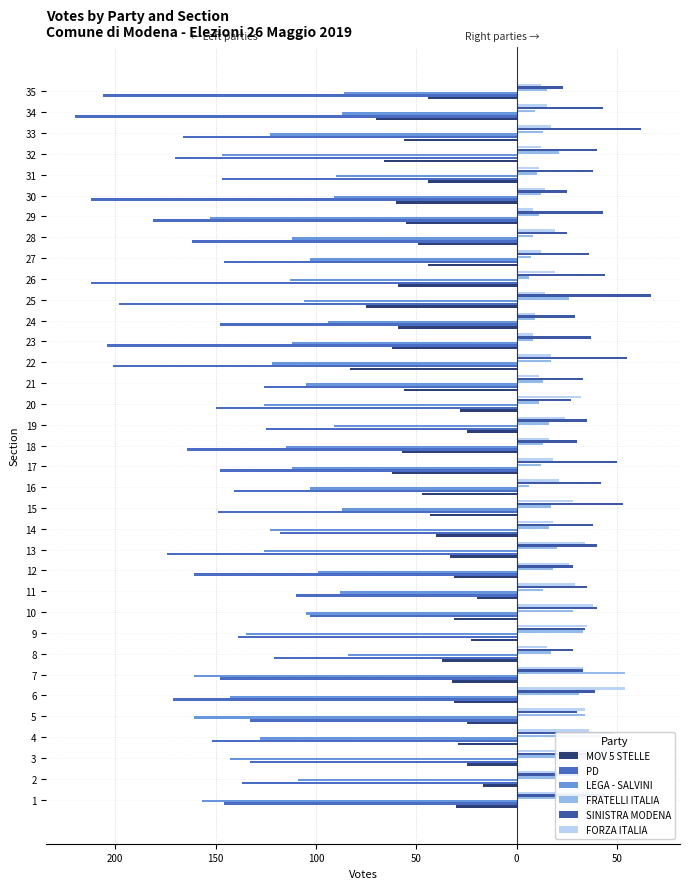

What are all the series names shown in the legend?

MOV 5 STELLE, PD, LEGA - SALVINI, FRATELLI ITALIA, SINISTRA MODENA, FORZA ITALIA